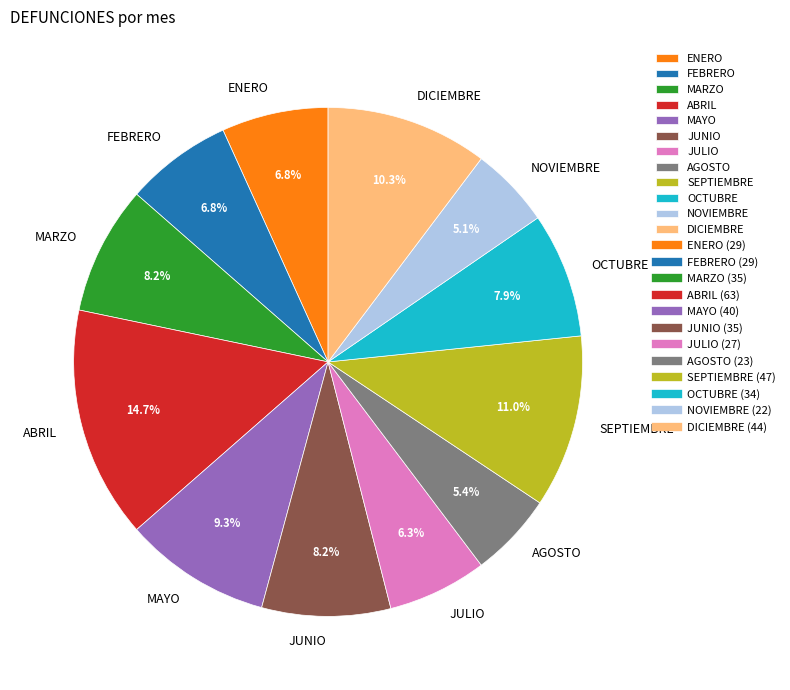

How many segments does this pie chart have?

12